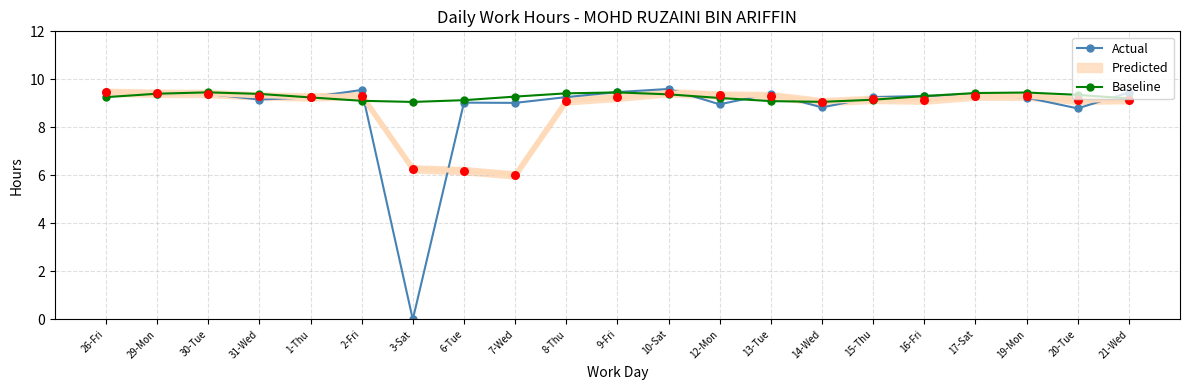

Where is Actual nearest to the value 4?

3-Sat